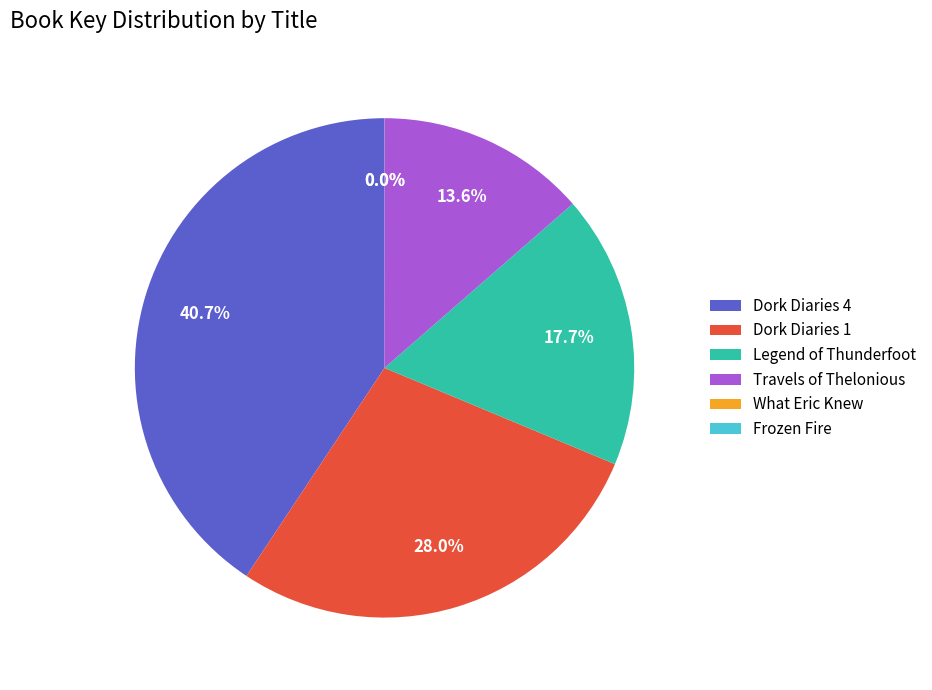

What is the largest slice in the pie chart?

Dork Diaries 4